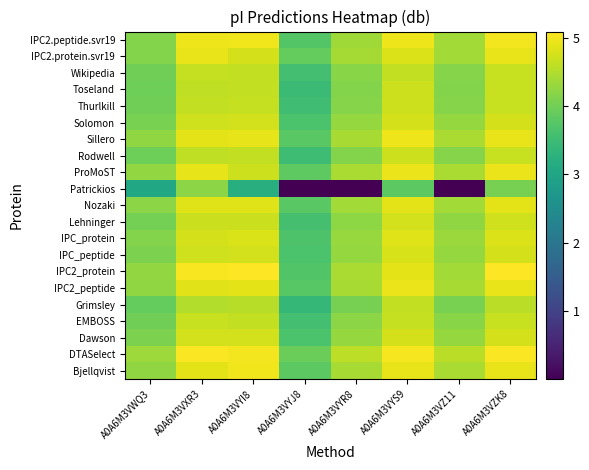

Which category has the lowest value across all series?

A0A6M3VYJ8